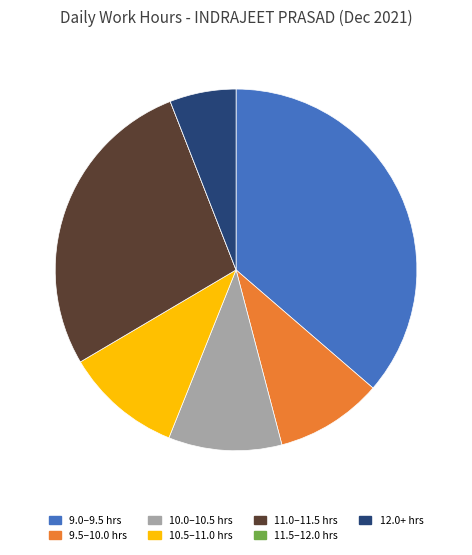

Combined, do 11.0–11.5 hrs and 9.0–9.5 hrs account for over 50%?

Yes